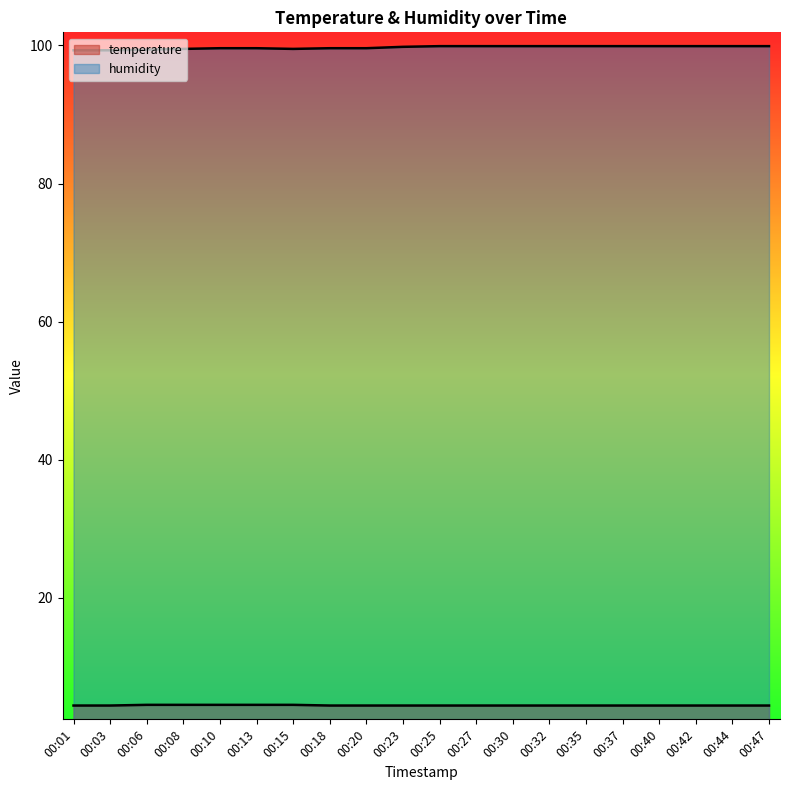

Where is the first local minimum for humidity?

00:15